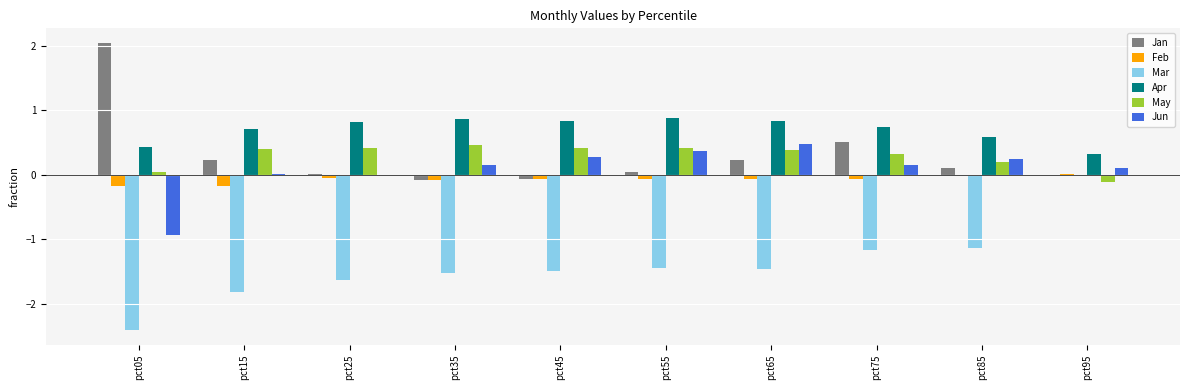

How many categories are shown in the chart?

10